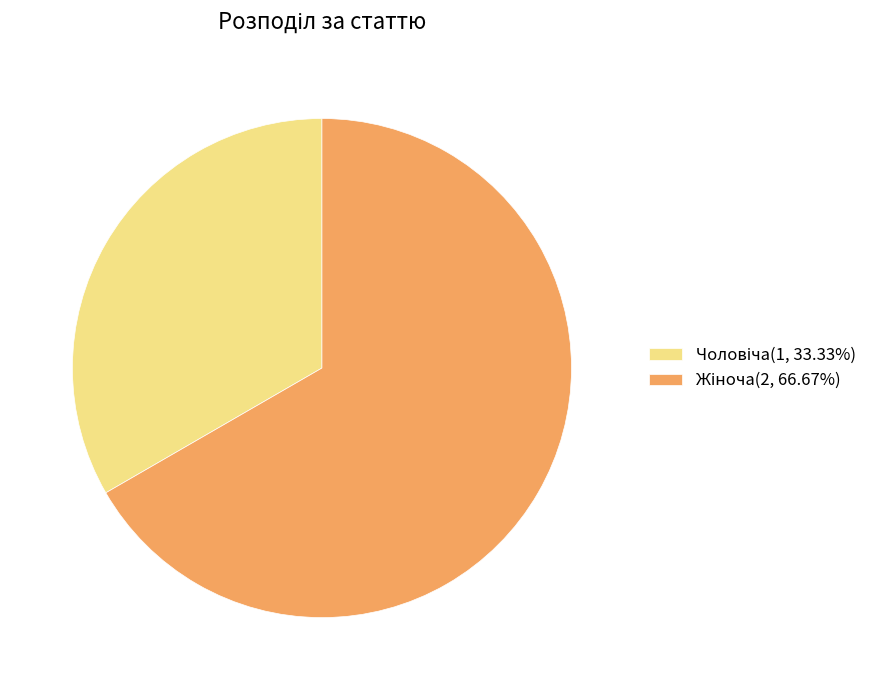

Is there any slice that represents more than half of the pie?

Yes